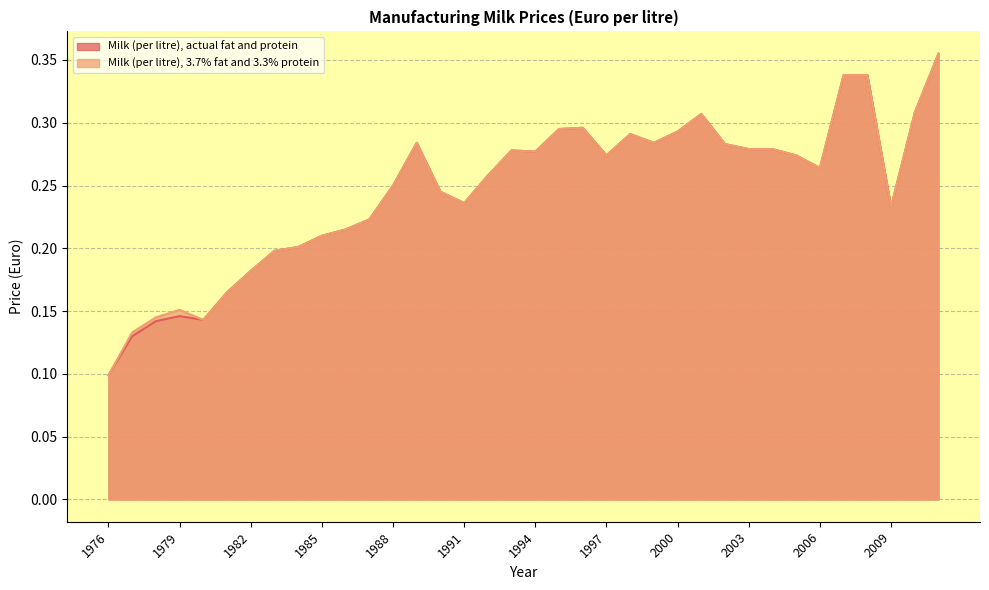

What is the value of the Milk (per litre), actual fat and protein point at the 28th from the left?

0.3